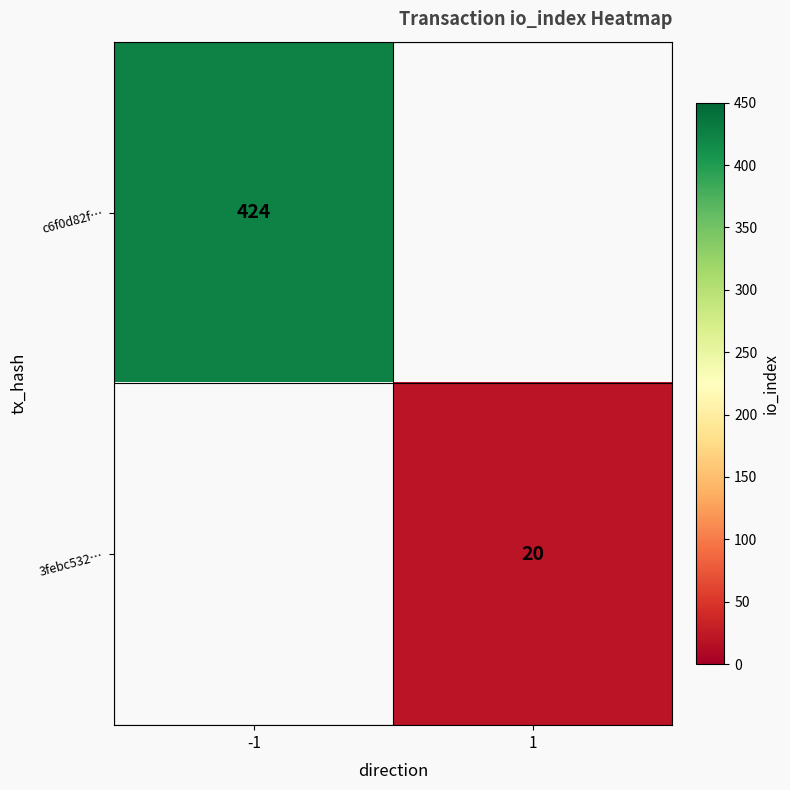

The value of c6f0d82f… at -1 is 589. True or false?

False